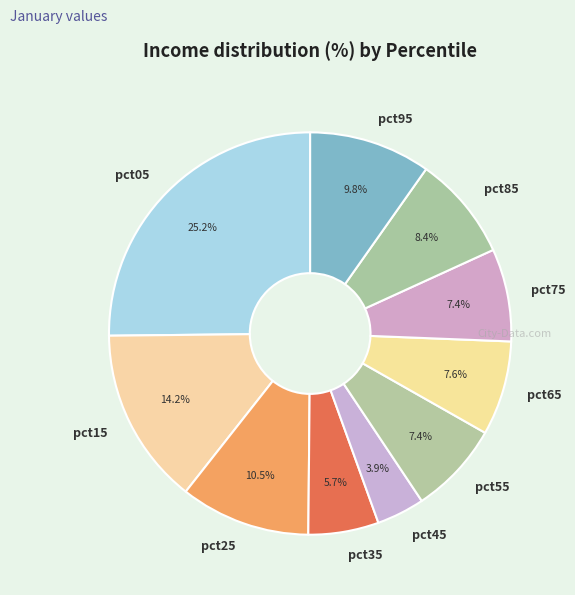

Does pct75 account for over 50% of the chart?

No